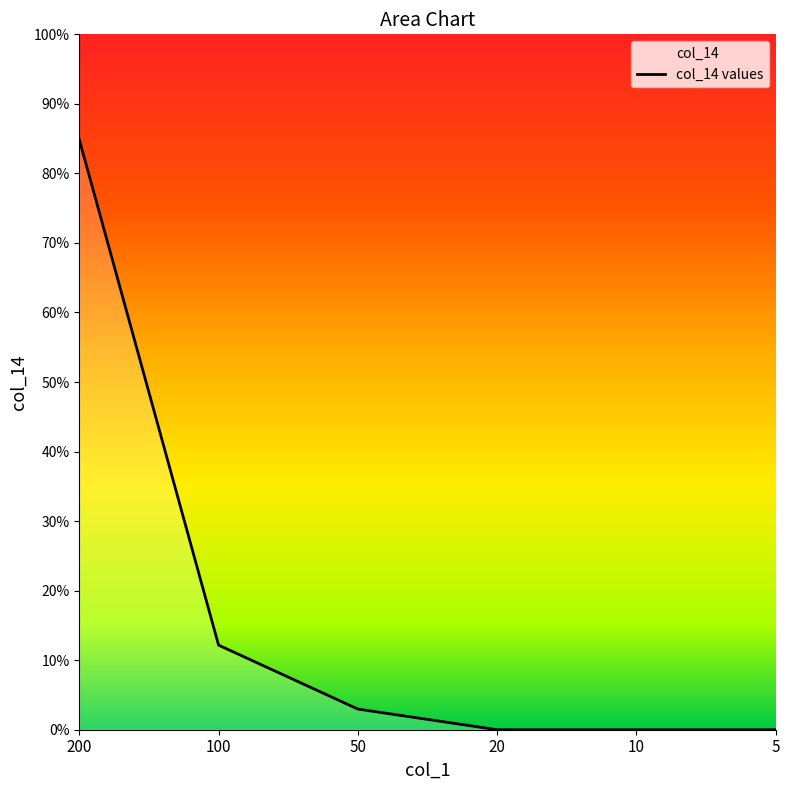

What is the average value?

5892